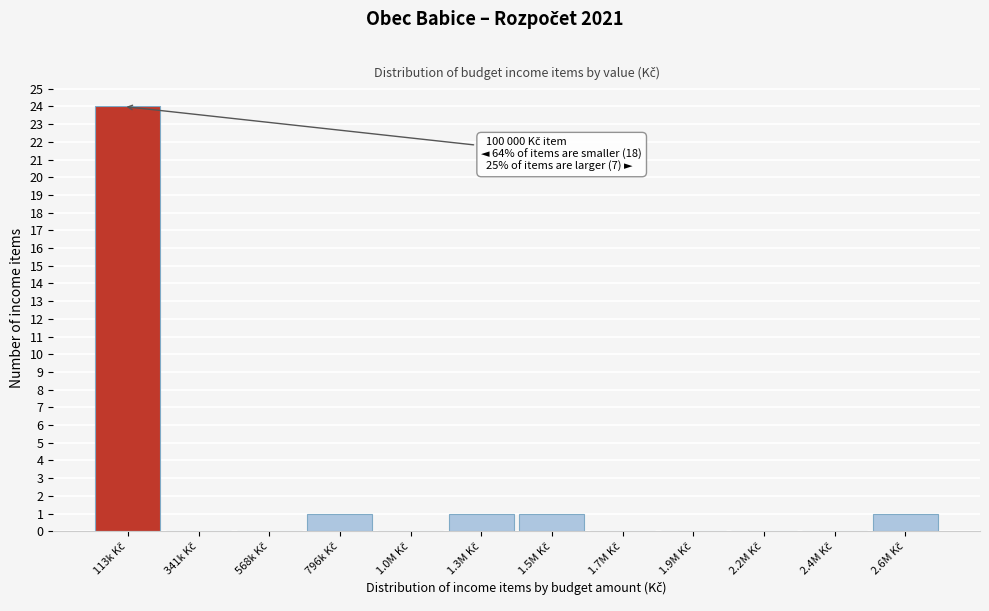

What is the sum of all values?

28